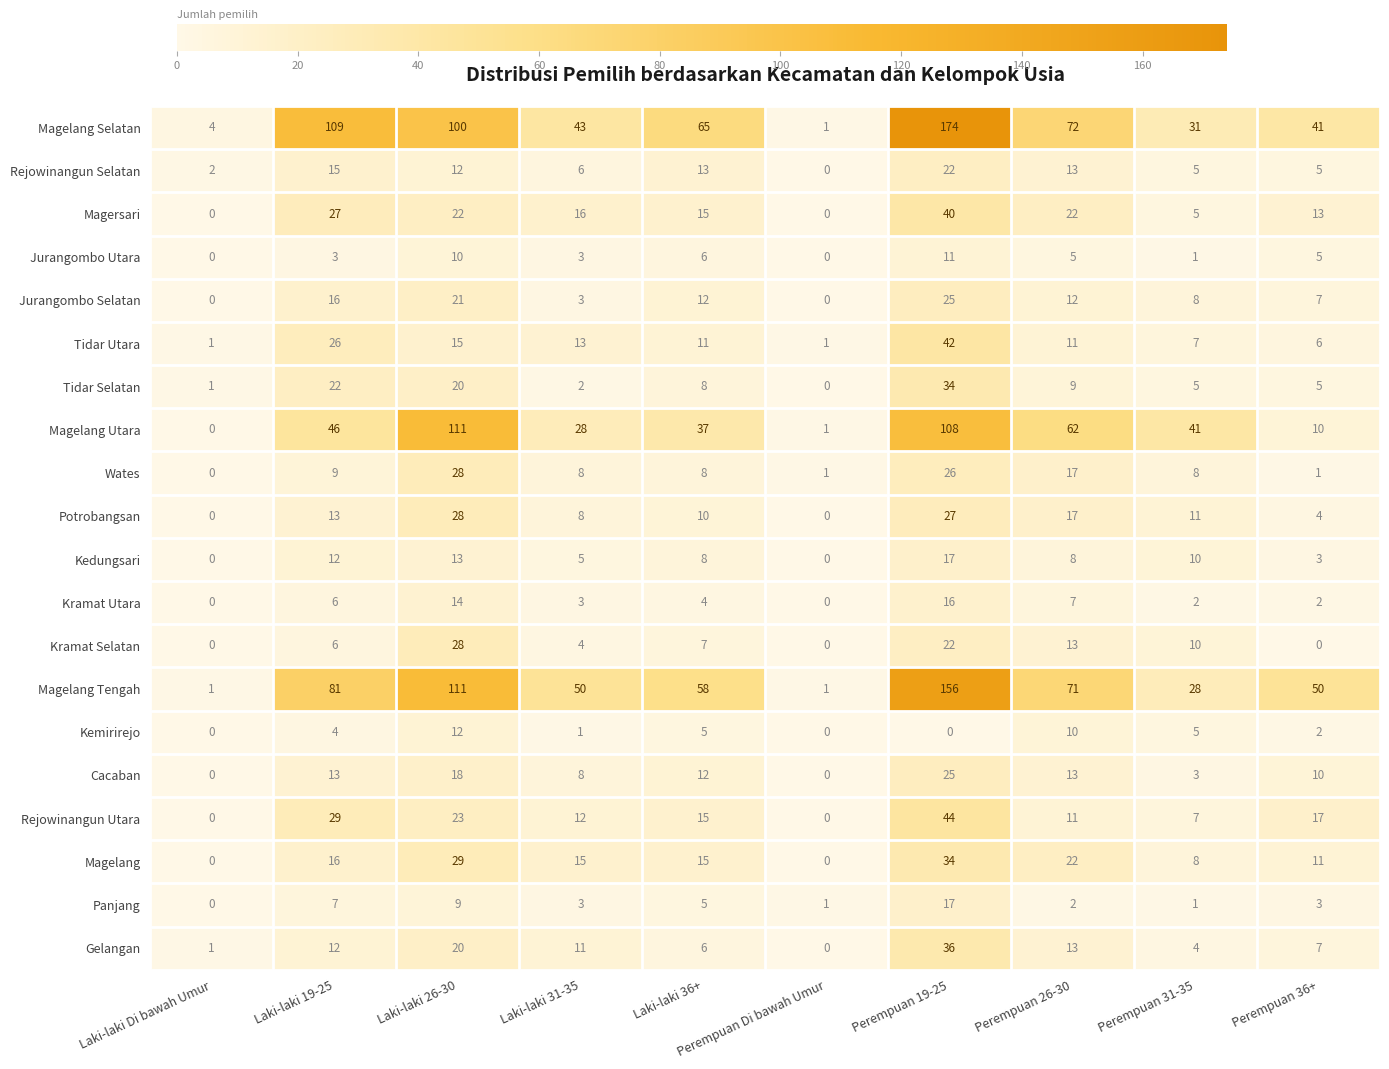

At which label does Magersari first exceed 16?

Laki-laki 19-25